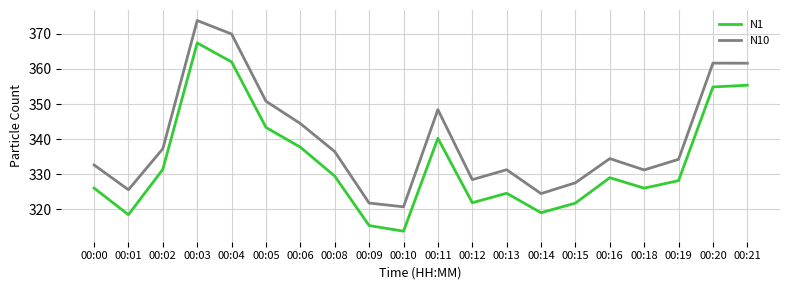

Where does the N10 series first go above 334?

00:02